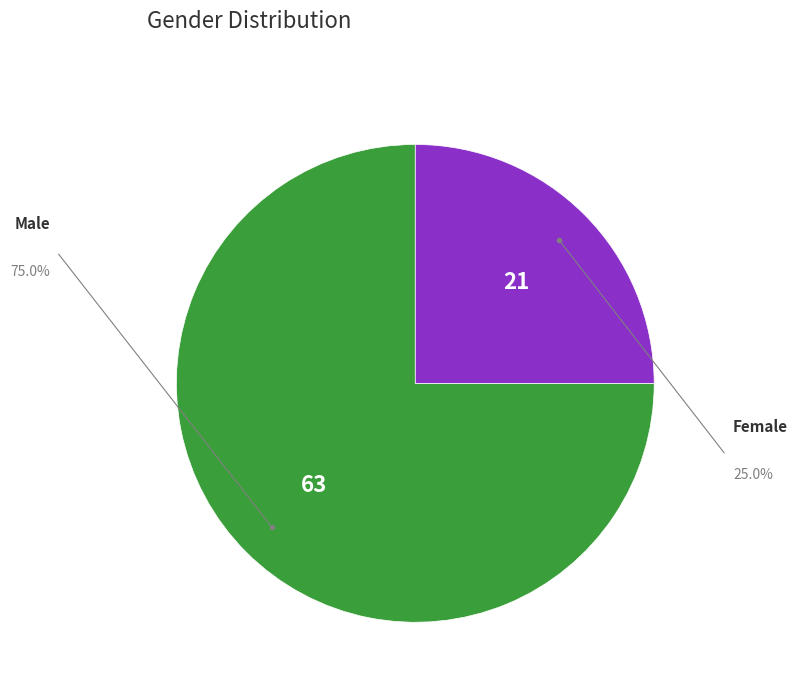

Is there any slice that represents more than half of the pie?

Yes